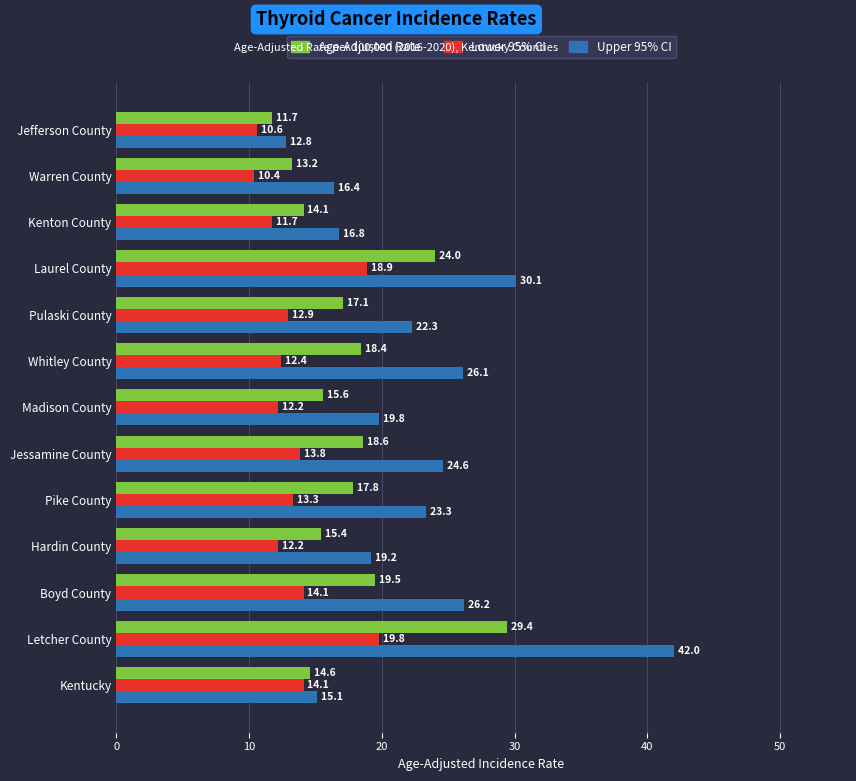

Rank the categories by Upper 95% CI value from lowest to highest.

Jefferson County, Kentucky, Warren County, Kenton County, Hardin County, Madison County, Pulaski County, Pike County, Jessamine County, Whitley County, Boyd County, Laurel County, Letcher County